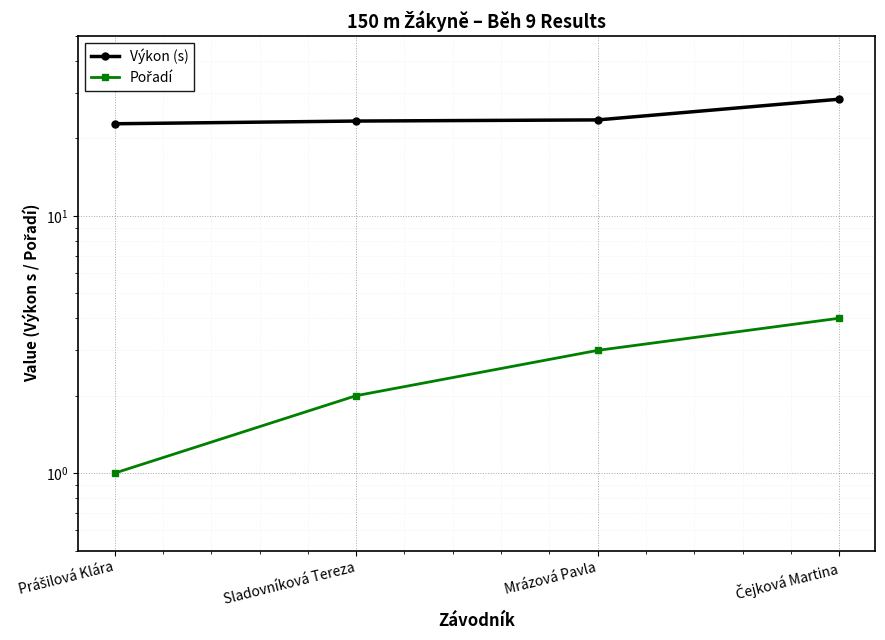

Is it true that Výkon (s) equals 8.0 at Čejková Martina?

False